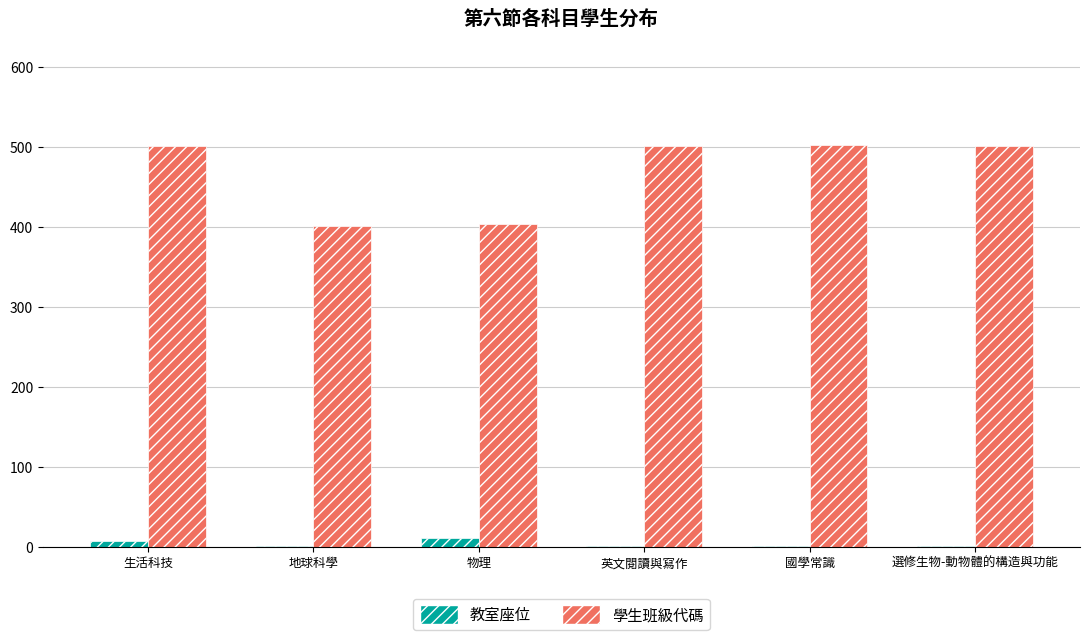

What is the maximum value for 教室座位?

12